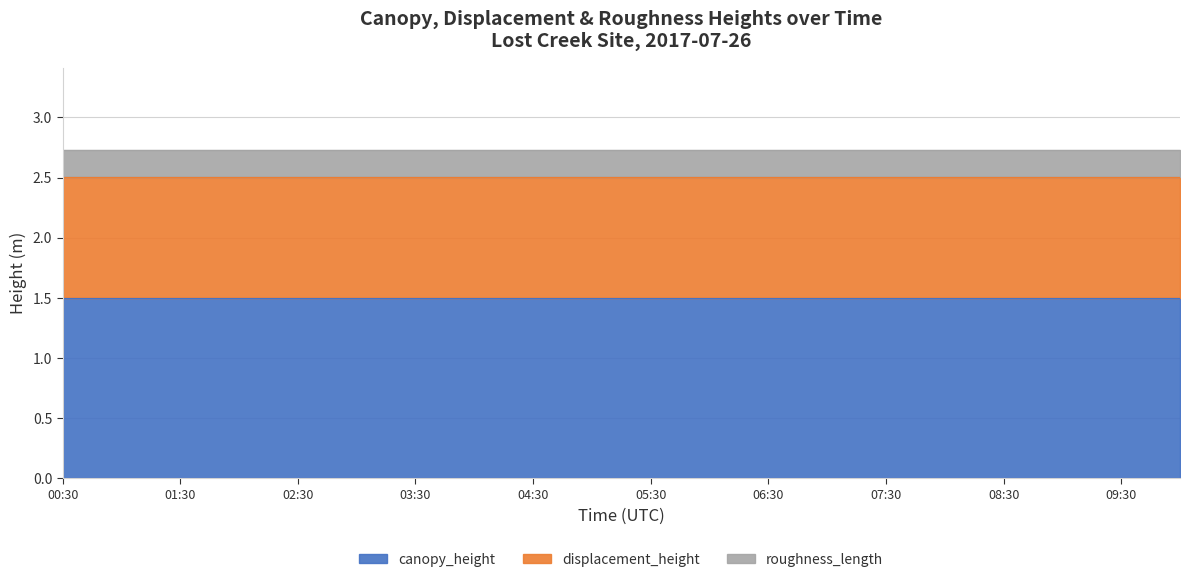

What is the spread (max minus min) of values at 05:00?

1.3